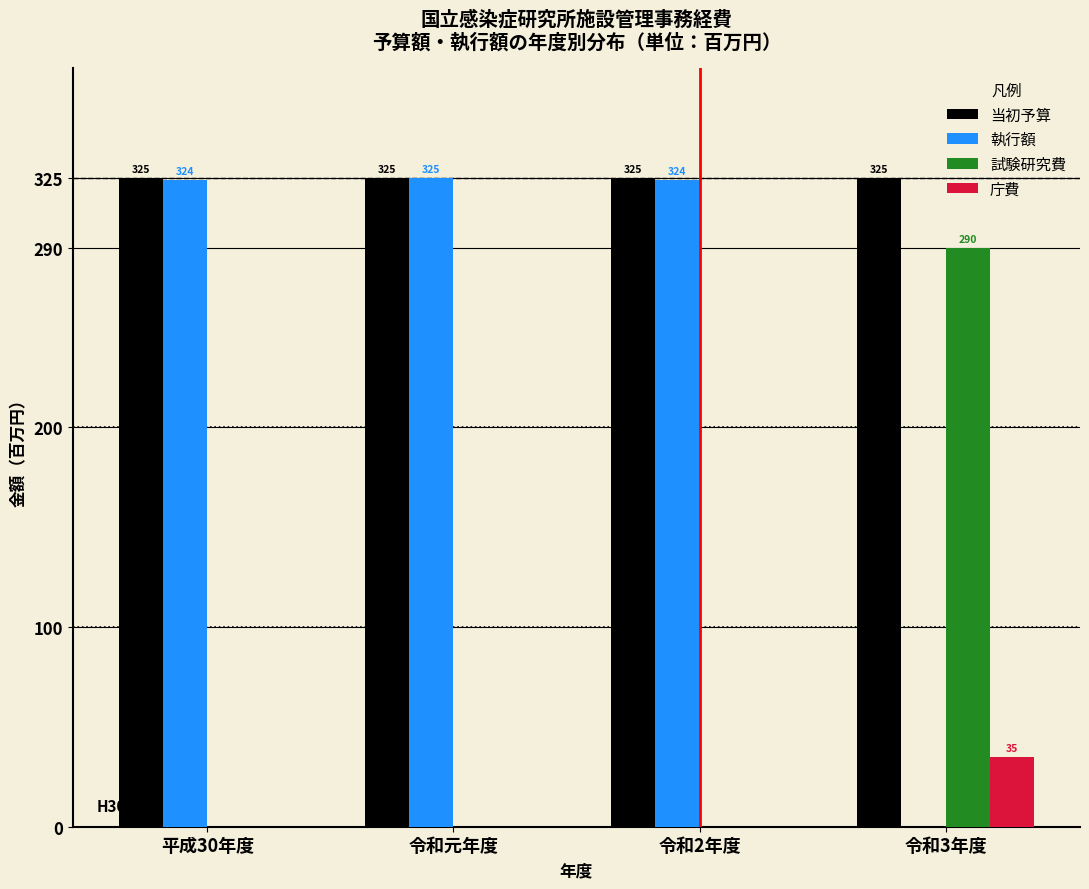

The value of 当初予算 at 令和2年度 is 447. True or false?

False